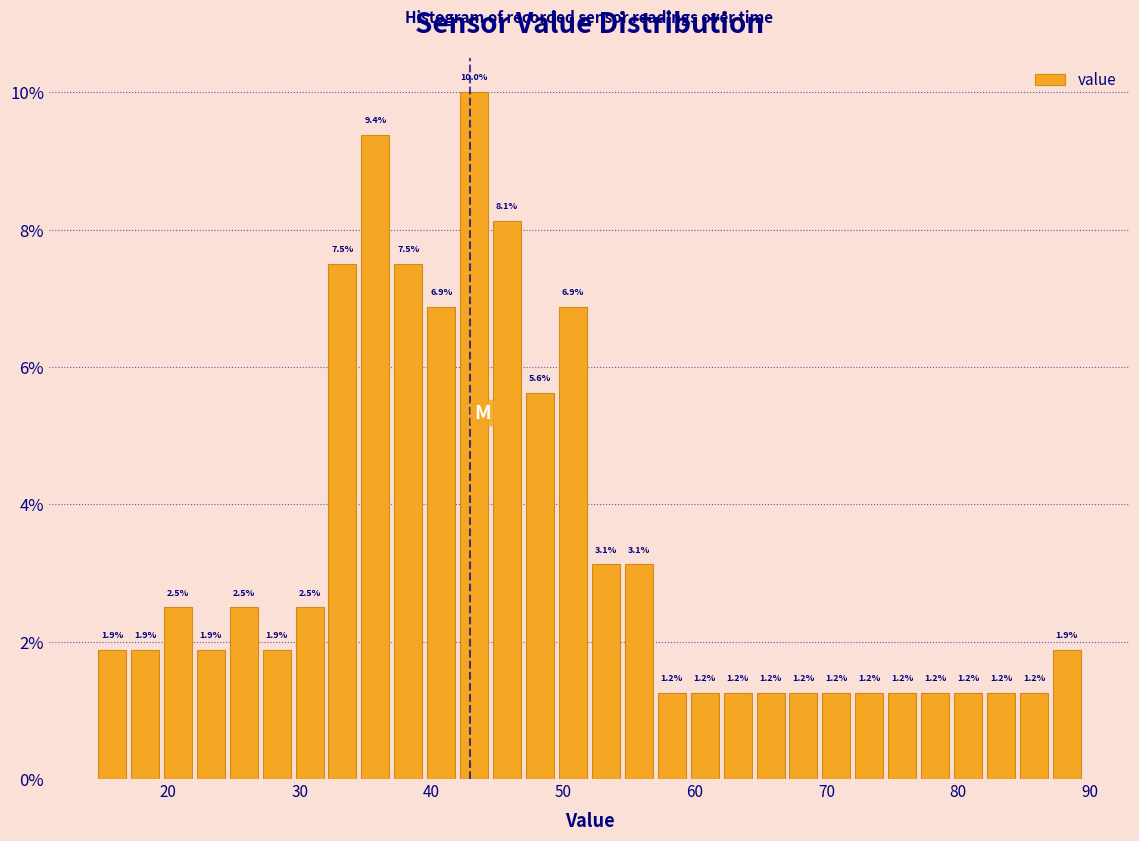

Around what value on the x-axis is the tallest bar? Give the approximate position of its centre, as read against the axis.

43